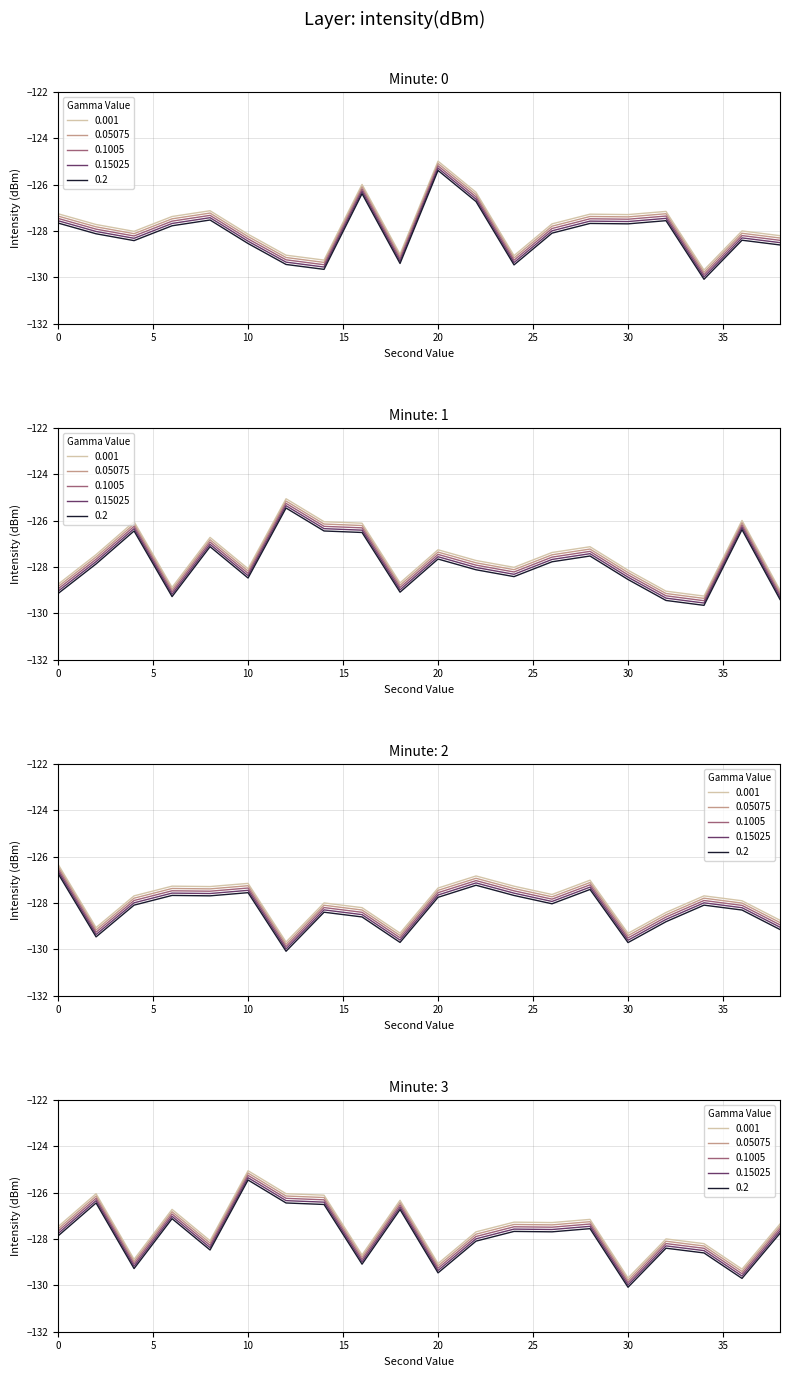

What is the difference between the second highest and minimum values in the minute_1 series?

3.3